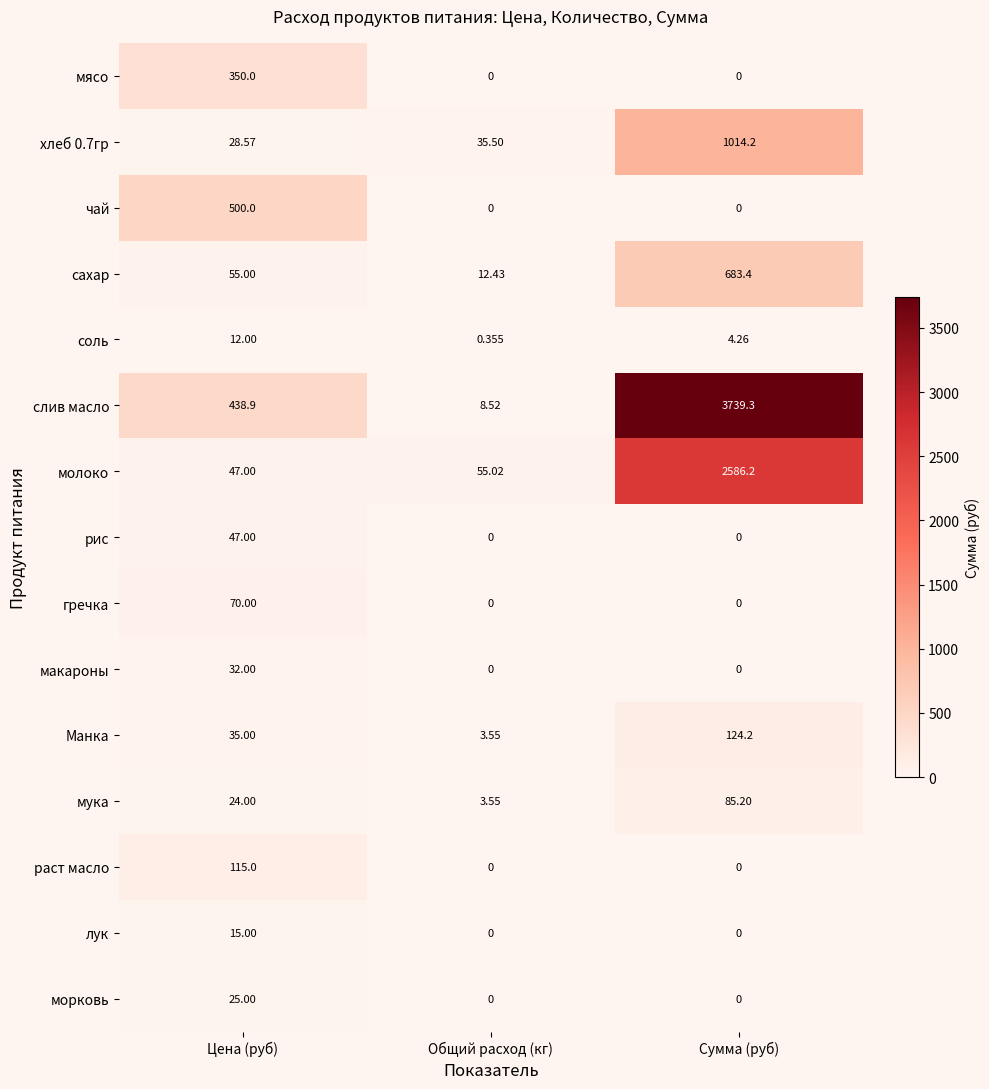

At which label does слив масло reach its minimum?

Общий расход (кг)